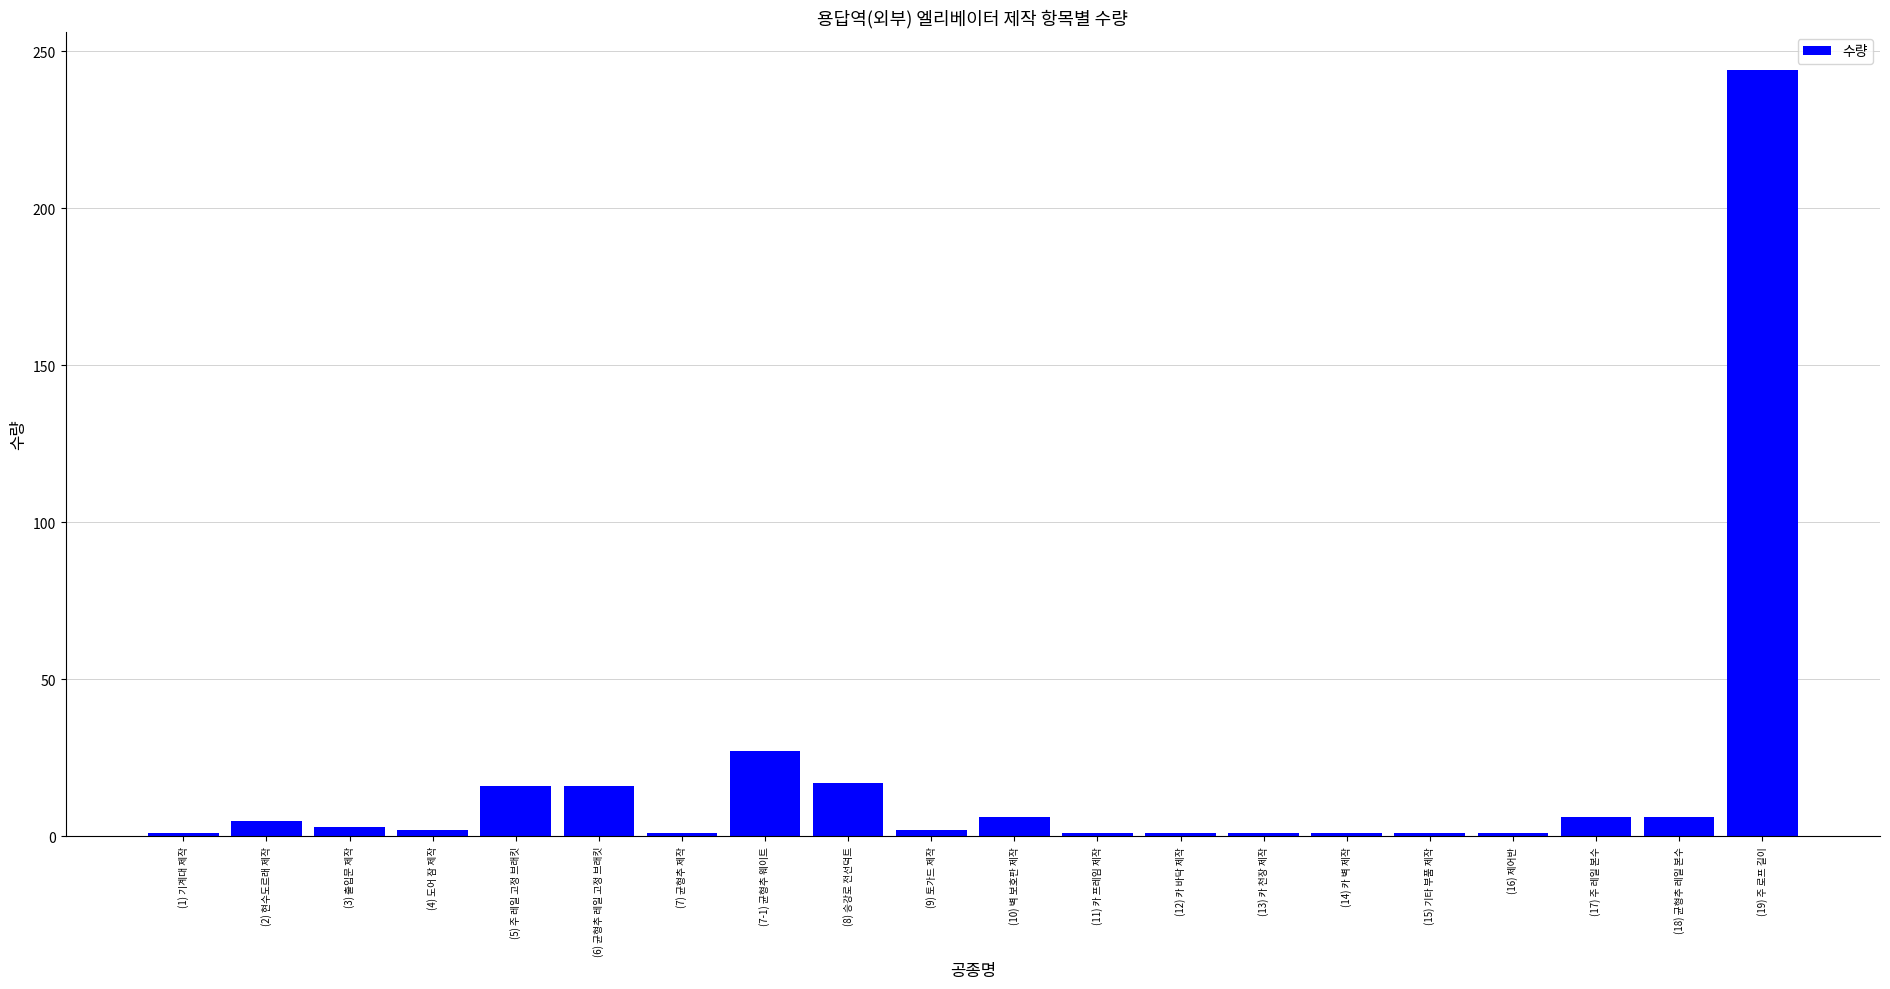

What is the approximate value at (17) 주 레일 본수?

6.0